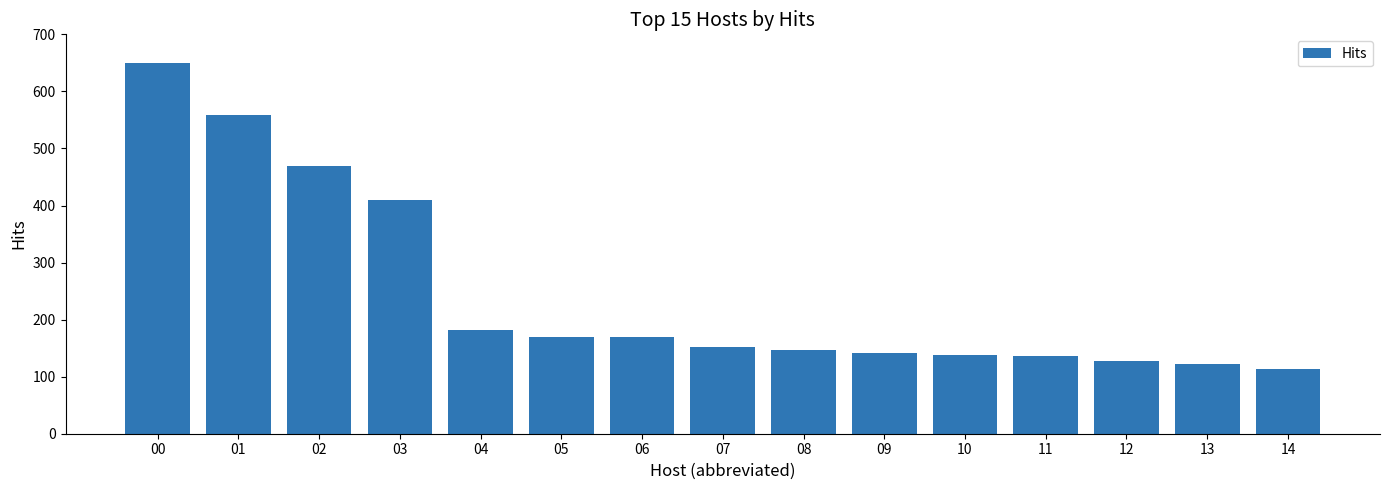

What is the difference between the maximum and minimum values?

537